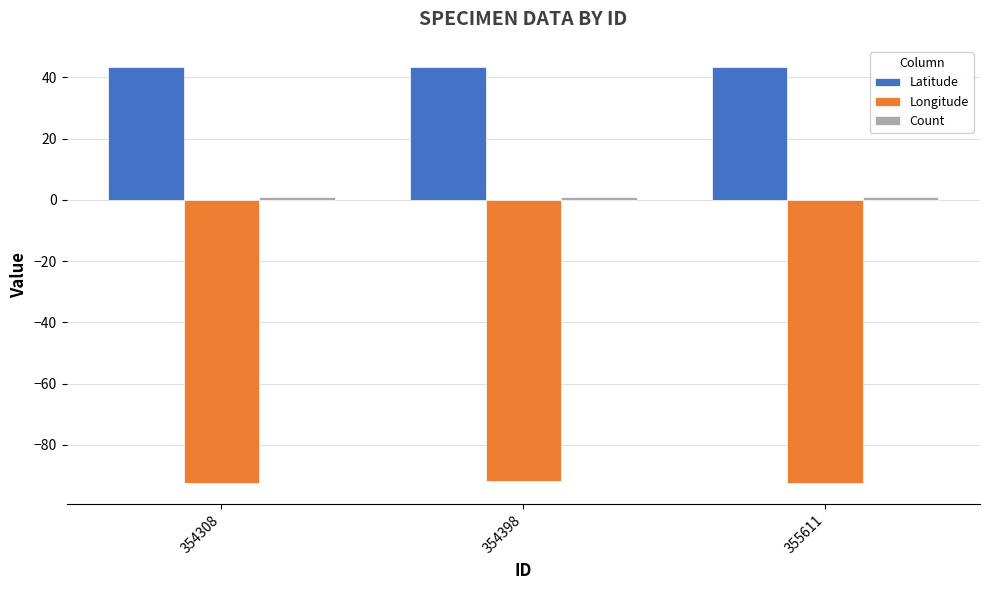

Which series has the largest total across all categories?

Latitude